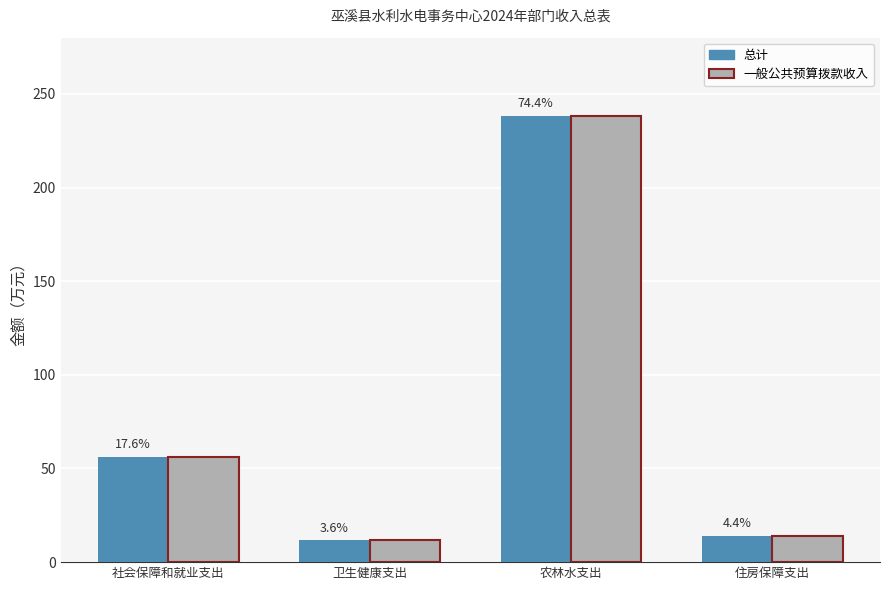

What are all the series names shown in the legend?

总计, 一般公共预算拨款收入